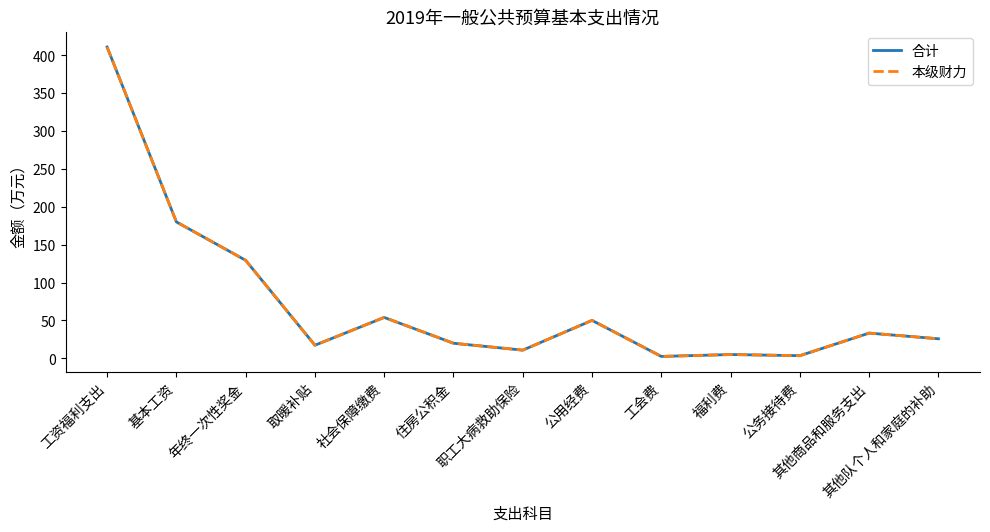

What is the approximate value of 合计 at 工会费?

2.4